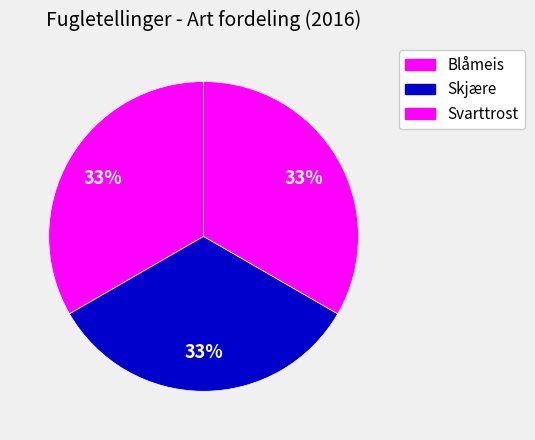

How many segments does this pie chart have?

3